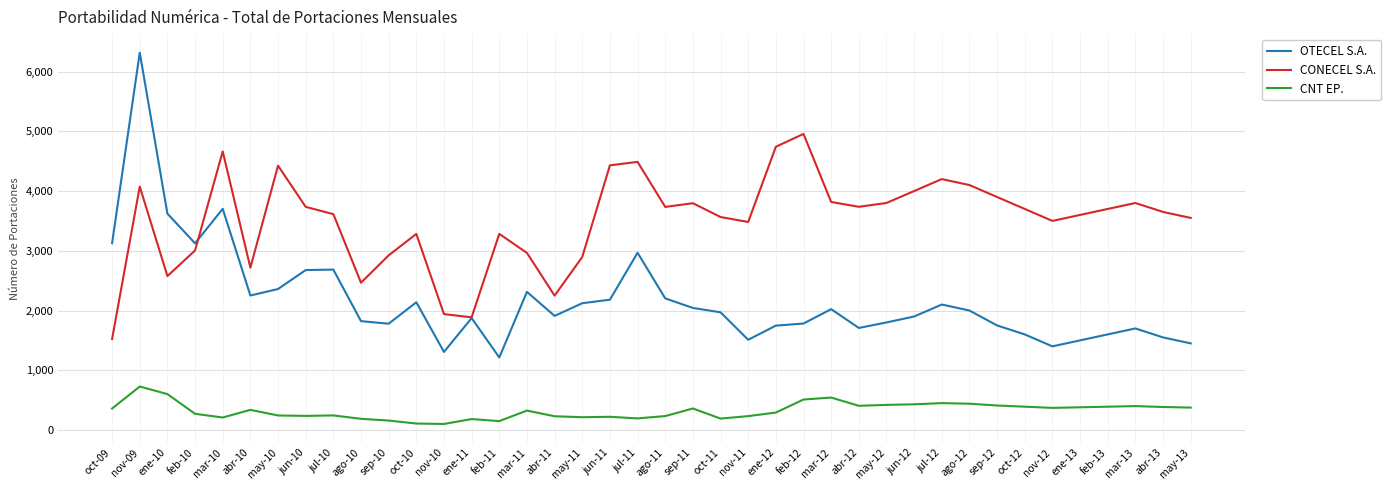

What is the difference between the highest and lowest values at may-13?

3175